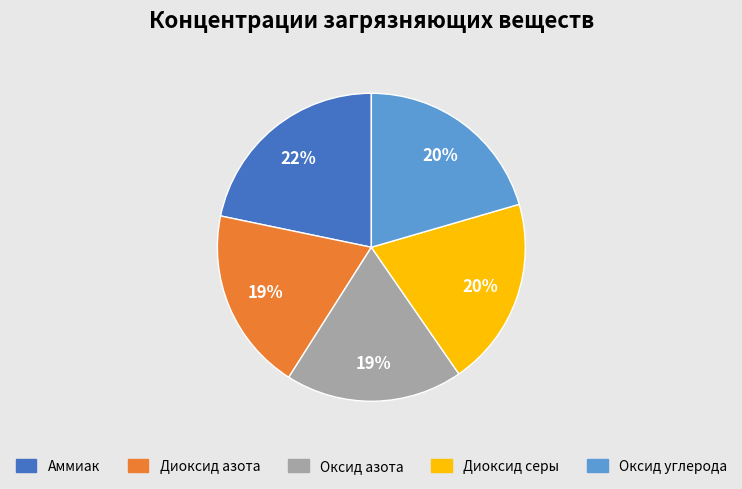

Is Оксид азота the majority of the pie?

No